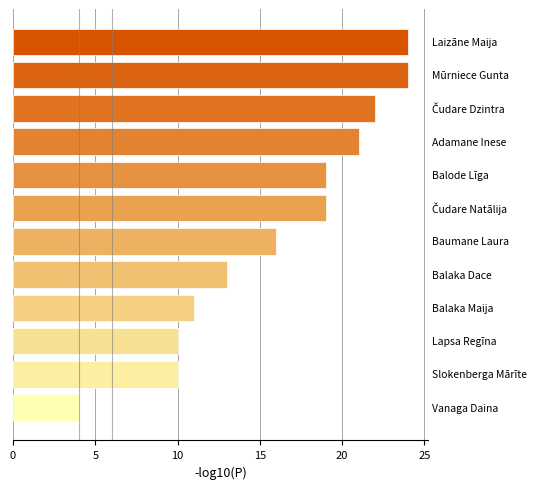

What is the smallest value displayed?

4